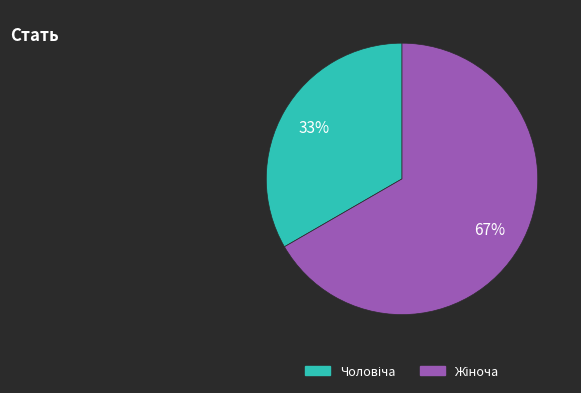

To the nearest percent, what is the average slice percentage?

50%